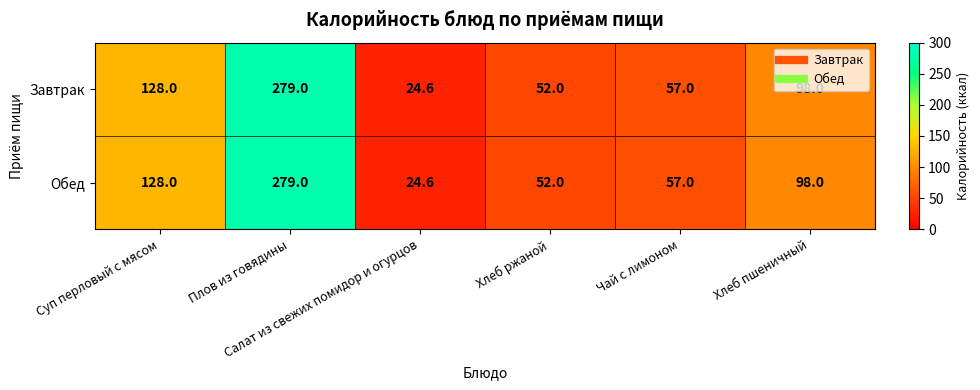

What is the highest value of the Обед series?

279.0